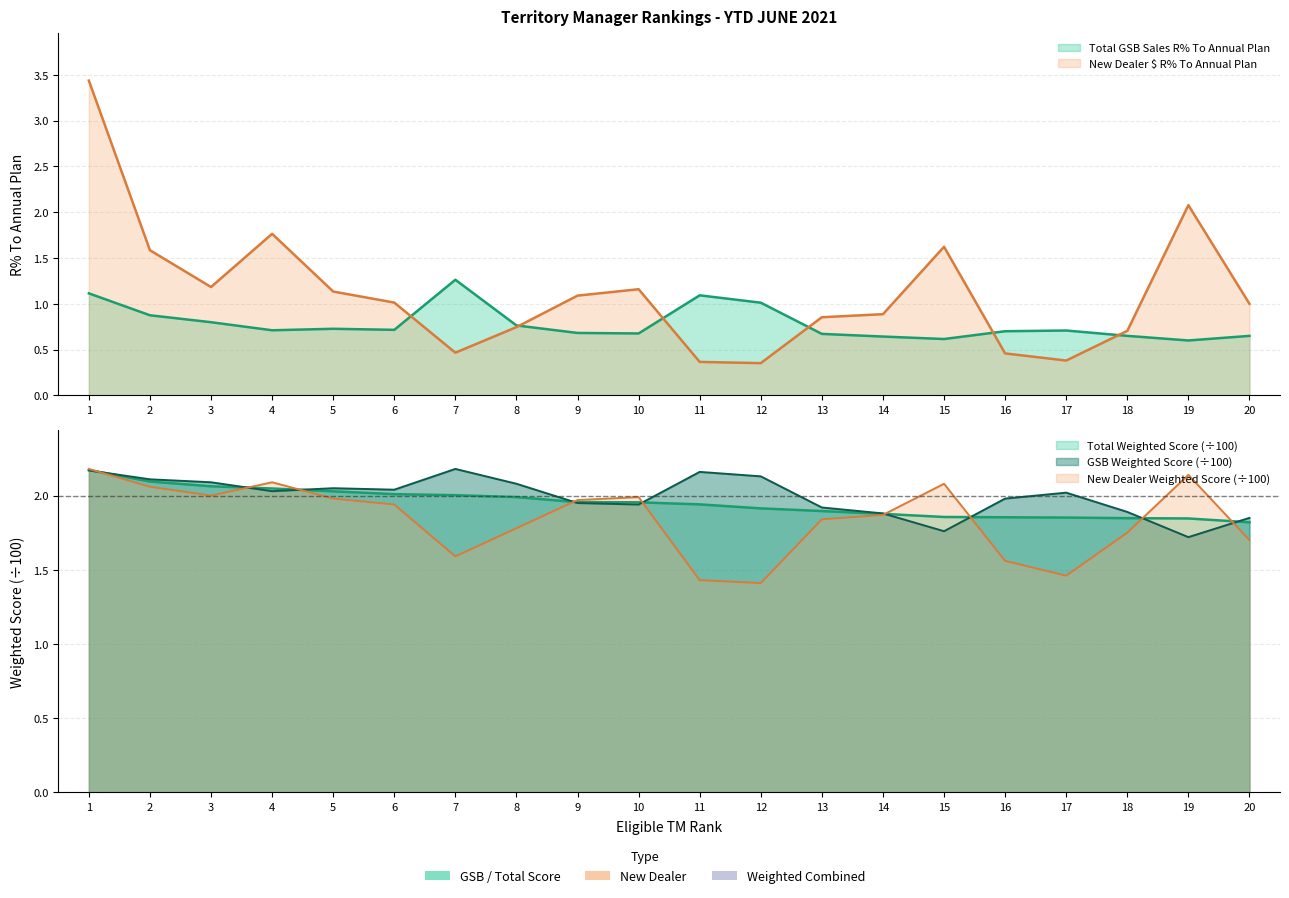

Where is the first local maximum for New Dealer Weighted Score?

4